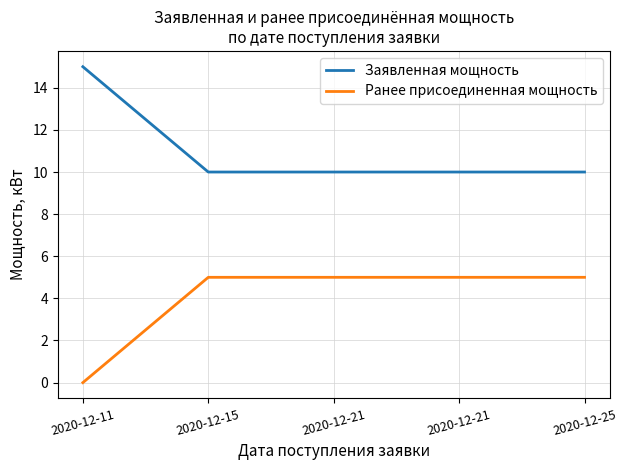

True or false: Ранее присоединенная мощность and Заявленная мощность intersect in this chart.

False